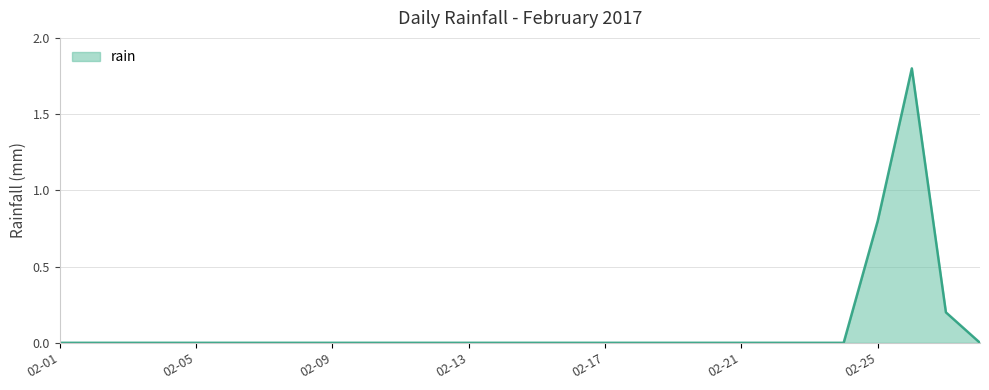

What is the greatest value displayed?

1.8